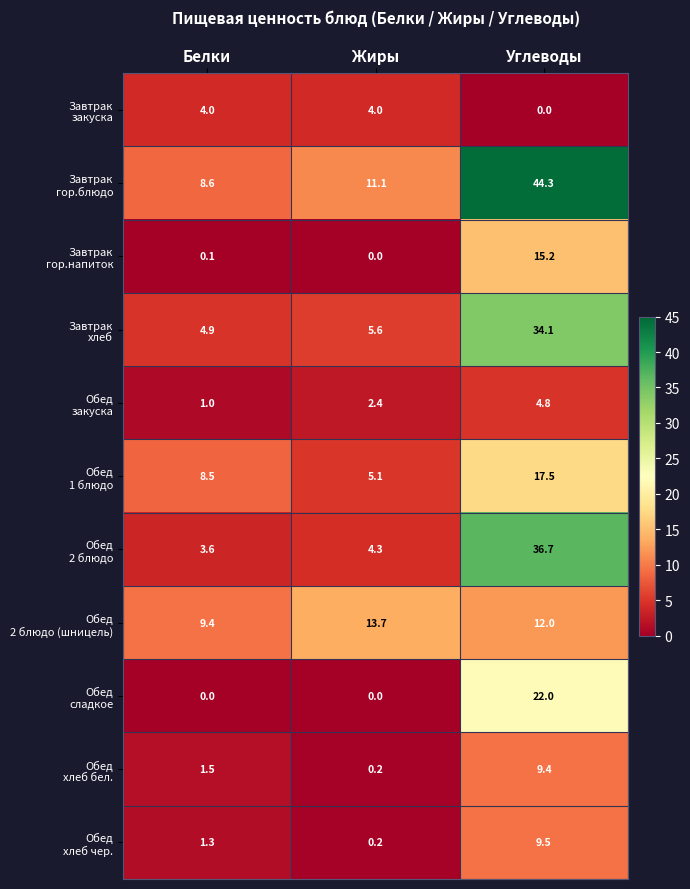

Which label corresponds to the largest value in the chart?

Углеводы